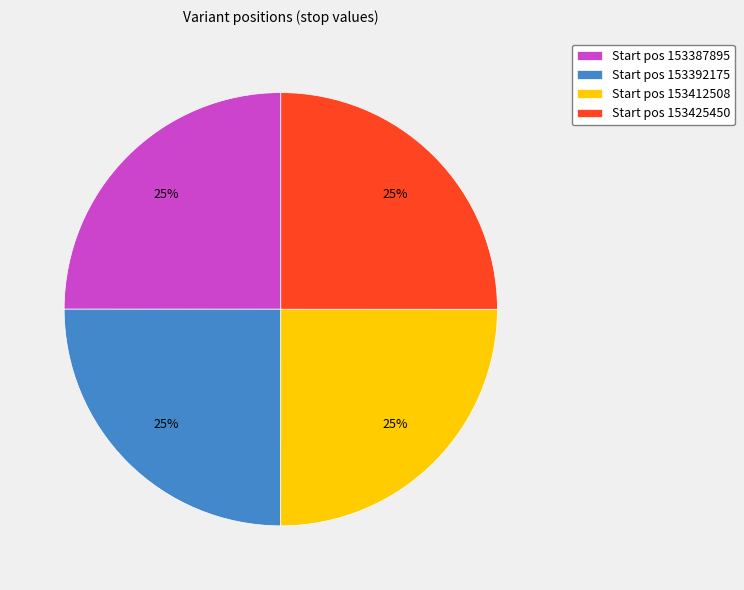

What is the ratio of the value at Start pos 153387895 to the value at Start pos 153392175?

1.0